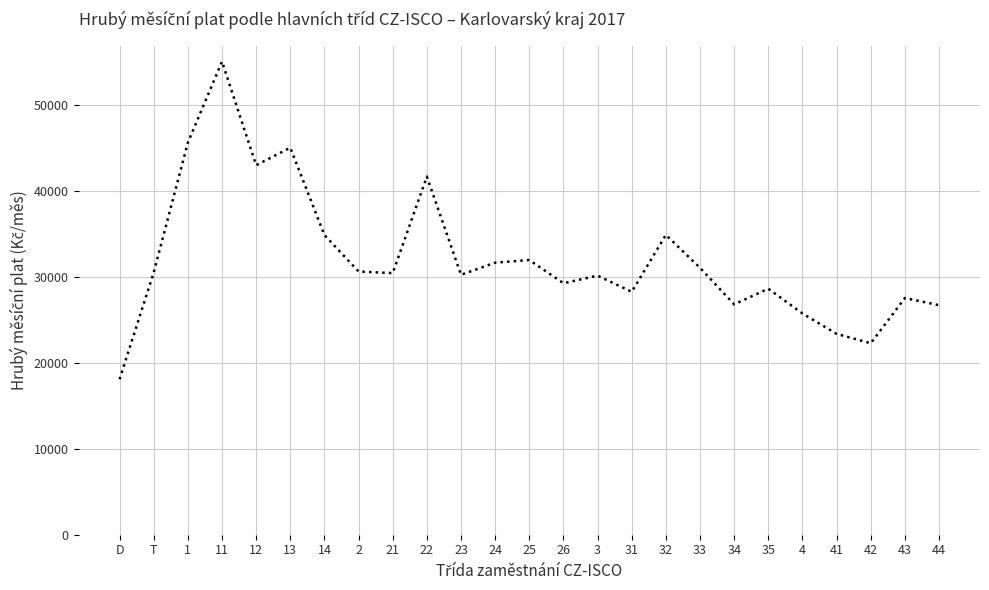

What is the change in value from 1 to 32?

-10736.4